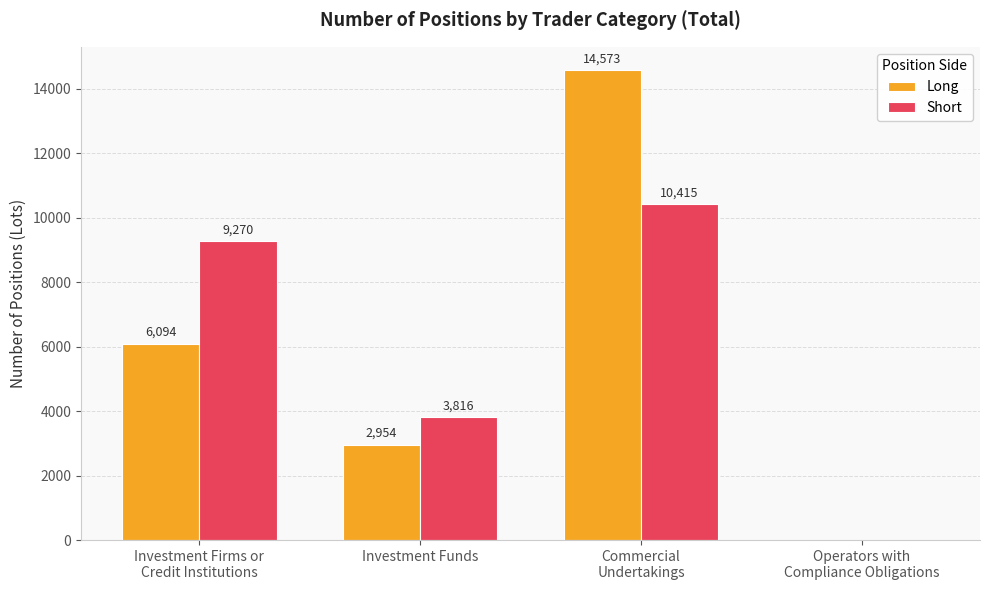

What is the total value across all series at Investment Funds?

6770.0